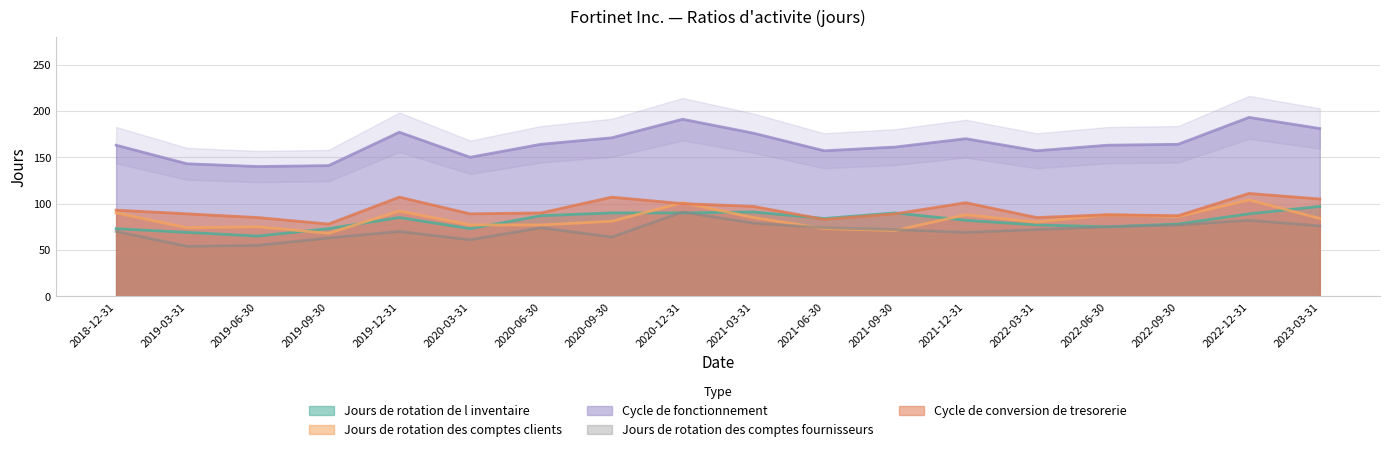

How many lines are shown in the chart?

5